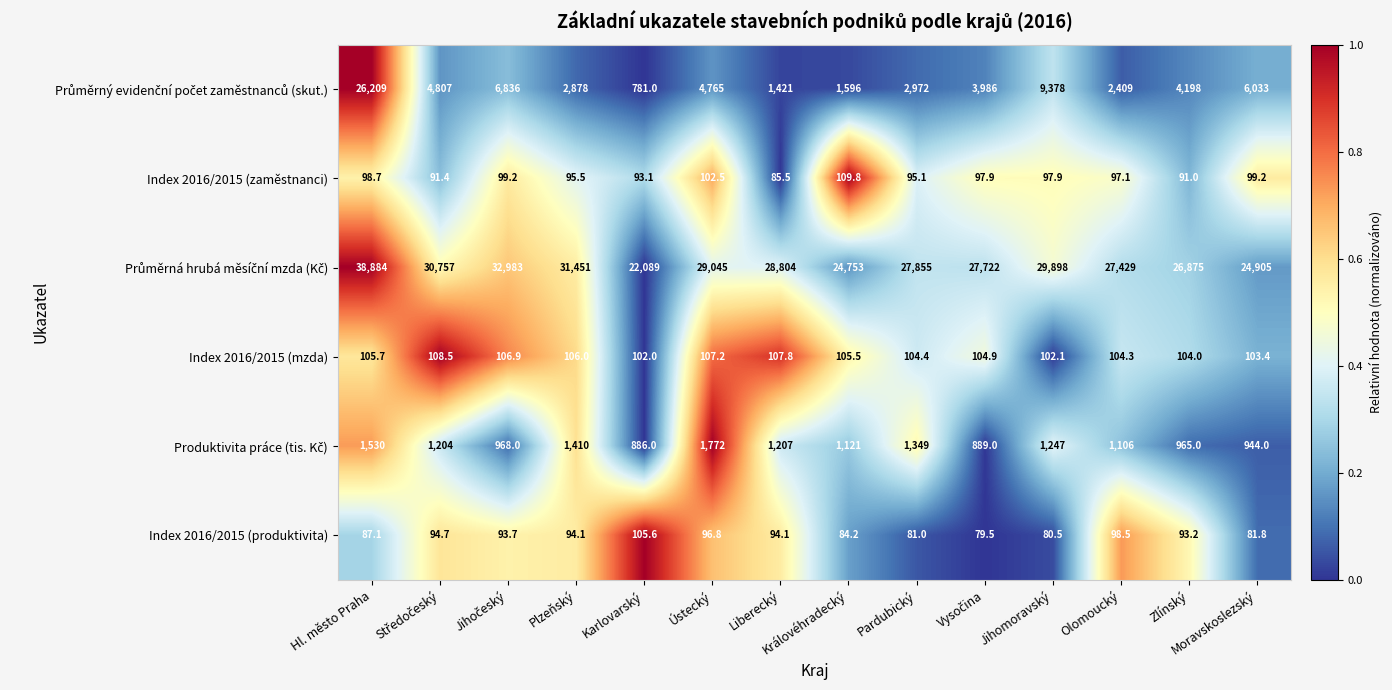

Is it true that Index 2016/2015 (produktivita) equals 142.1 at Liberecký?

False